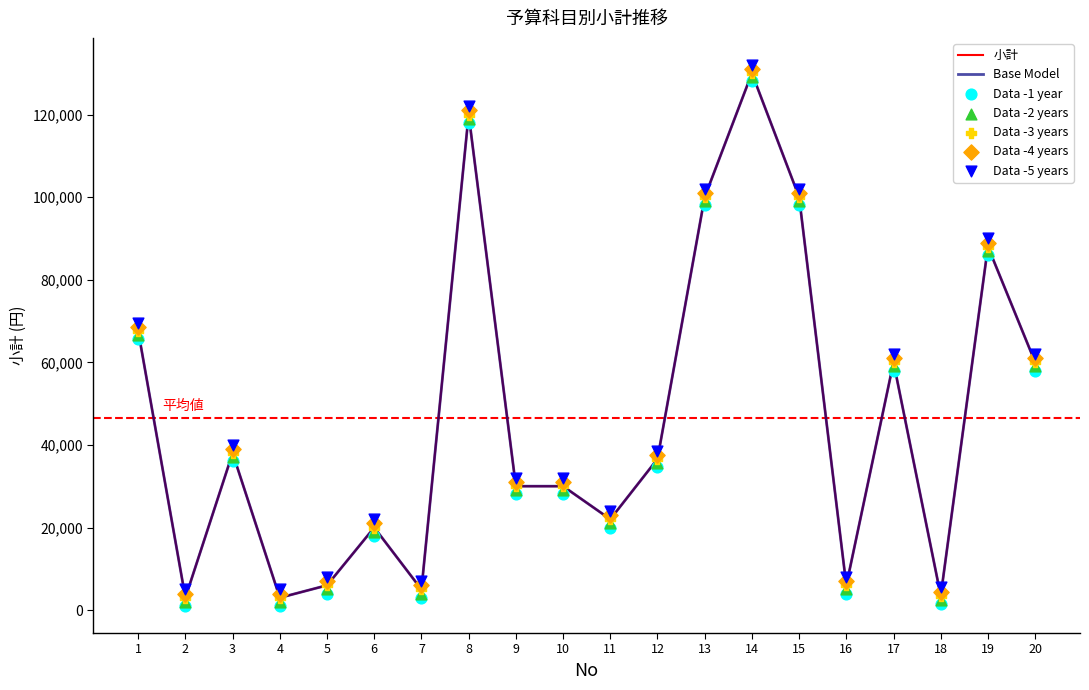

What is the ratio of the value at 5 to the value at 12?

0.2